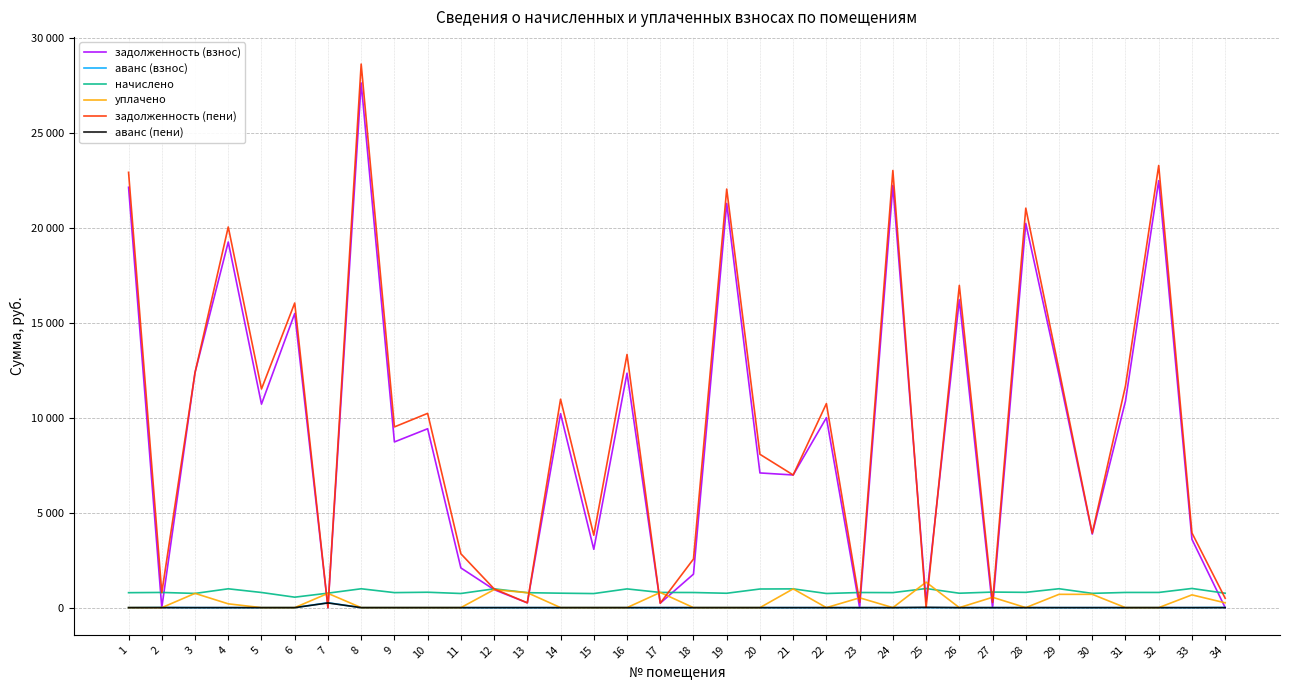

How many times do задолженность (взнос) and аванс (пени) cross each other?

2